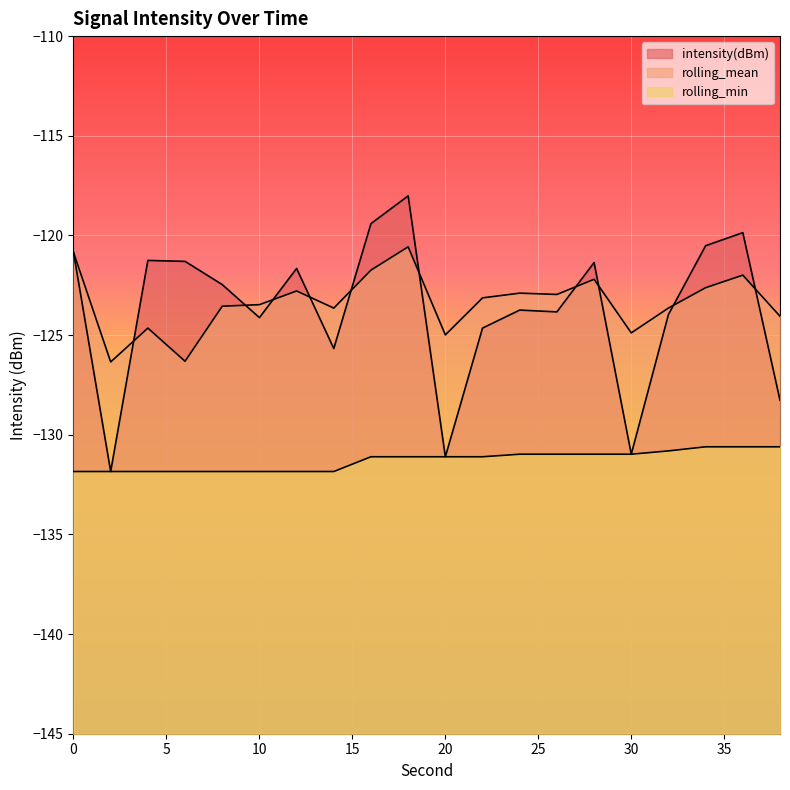

Reading right to left, extract all data points from this chart.

intensity(dBm): 38=-128.3	36=-119.9	34=-120.5	32=-124.0	30=-131.0	28=-121.4	26=-123.8	24=-123.7	22=-124.6	20=-131.1	18=-118.0	16=-119.4	14=-125.7	12=-121.7	10=-124.1	8=-122.5	6=-121.3	4=-121.3	2=-131.8	0=-120.8
rolling_mean: 38=-124.1	36=-122.0	34=-122.6	32=-123.6	30=-124.9	28=-122.2	26=-123.0	24=-122.9	22=-123.1	20=-125.0	18=-120.6	16=-121.7	14=-123.6	12=-122.8	10=-123.5	8=-123.6	6=-126.3	4=-124.6	2=-126.3	0=-120.8
rolling_min: 38=-130.6	36=-130.6	34=-130.6	32=-130.8	30=-131.0	28=-131.0	26=-131.0	24=-131.0	22=-131.1	20=-131.1	18=-131.1	16=-131.1	14=-131.8	12=-131.8	10=-131.8	8=-131.8	6=-131.8	4=-131.8	2=-131.8	0=-131.8